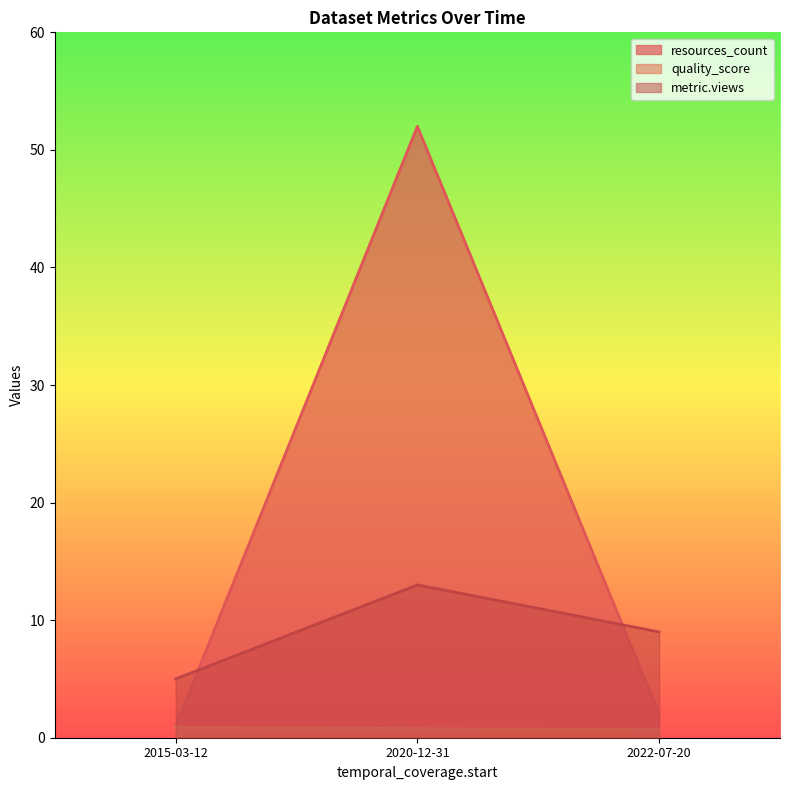

List the series in order of their peak value, highest first.

resources_count, metric.views, quality_score